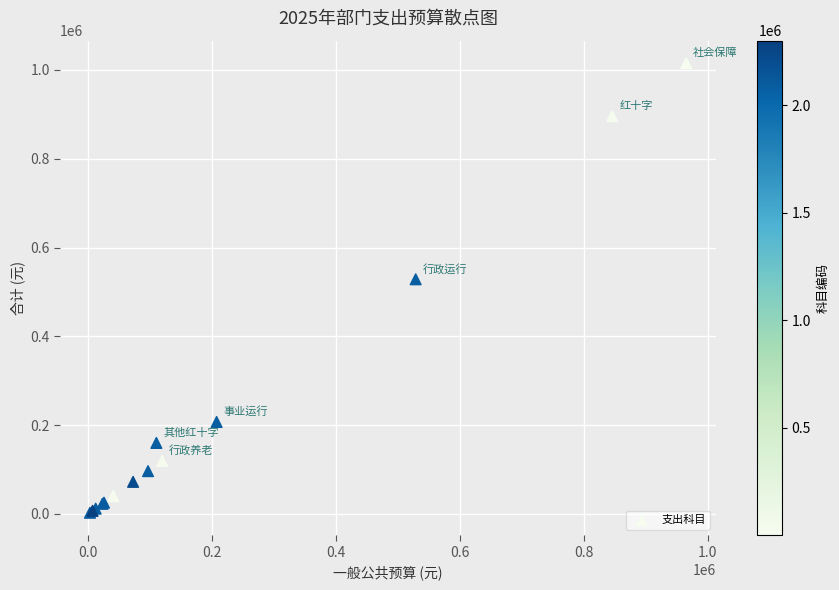

What Y value in the scatter plot is closest to 508958?

528486.5